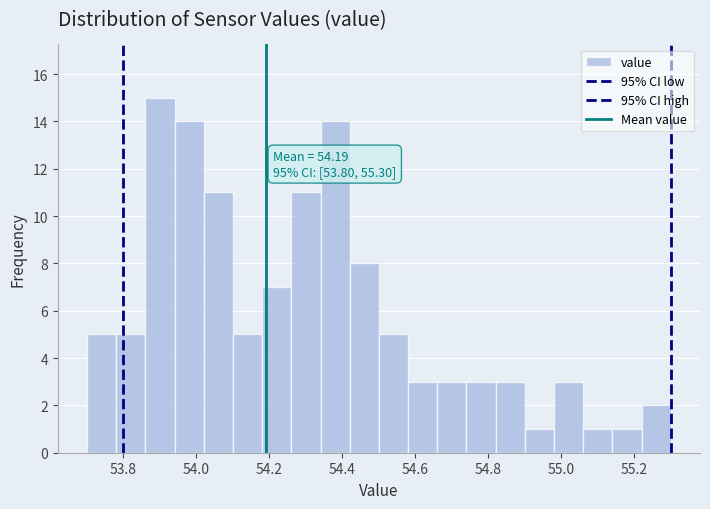

Over which range of the x-axis is the bar tallest?

53.86 to 53.94